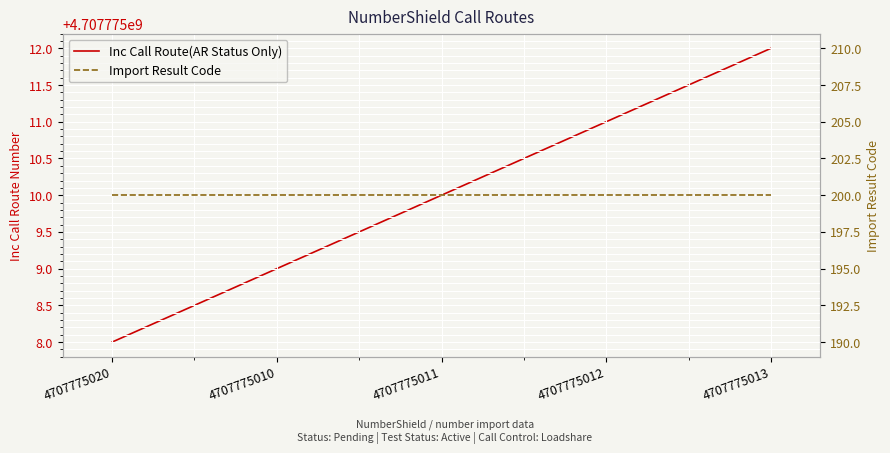

Rank the series by their average value, from highest to lowest.

Inc Call Route(AR Status Only), Import Result Code